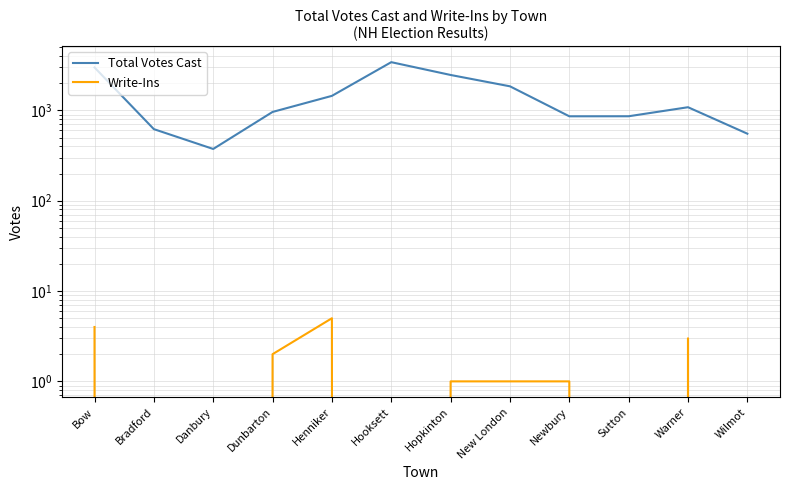

How many positive values does the Write-Ins series have?

7